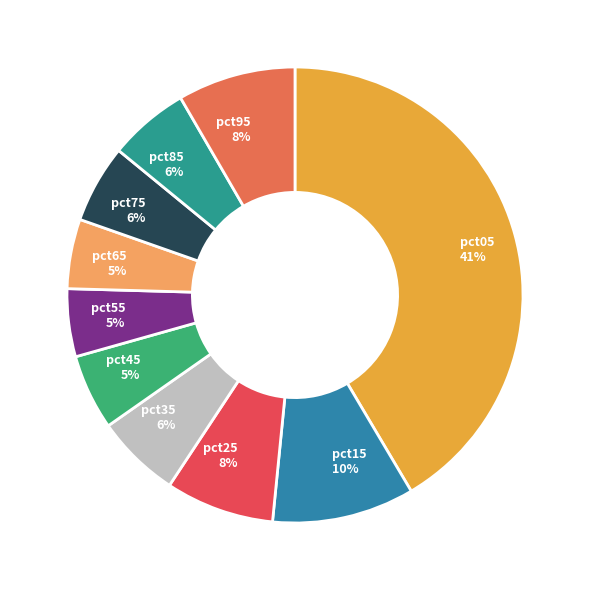

To the nearest percent, what is the average slice percentage?

10%